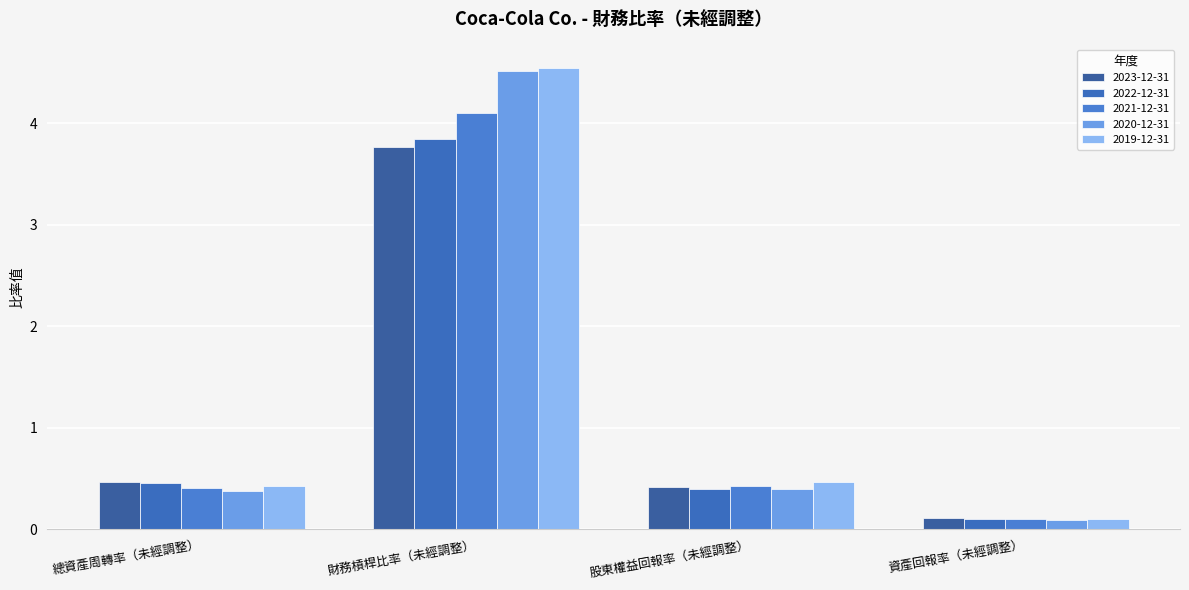

At 財務槓桿比率（未經調整）, list the series in order from smallest to largest.

2023-12-31, 2022-12-31, 2021-12-31, 2020-12-31, 2019-12-31